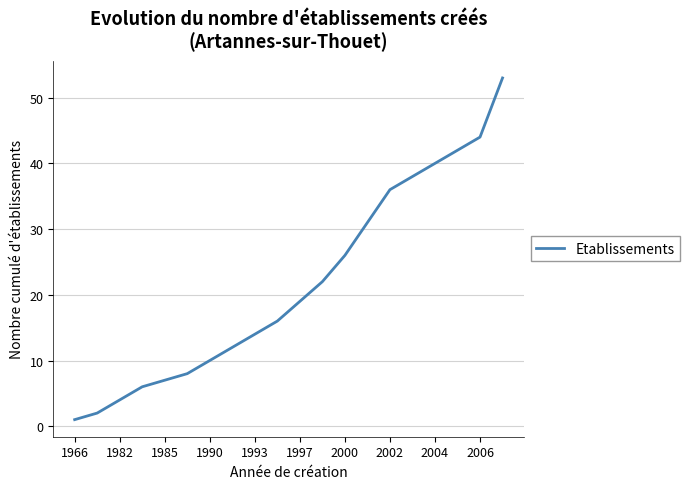

Reading left to right, transcribe all the data shown in this chart.

1	2	4	6	7	8	10	12	14	16	19	22	26	31	36	38	40	42	44	53